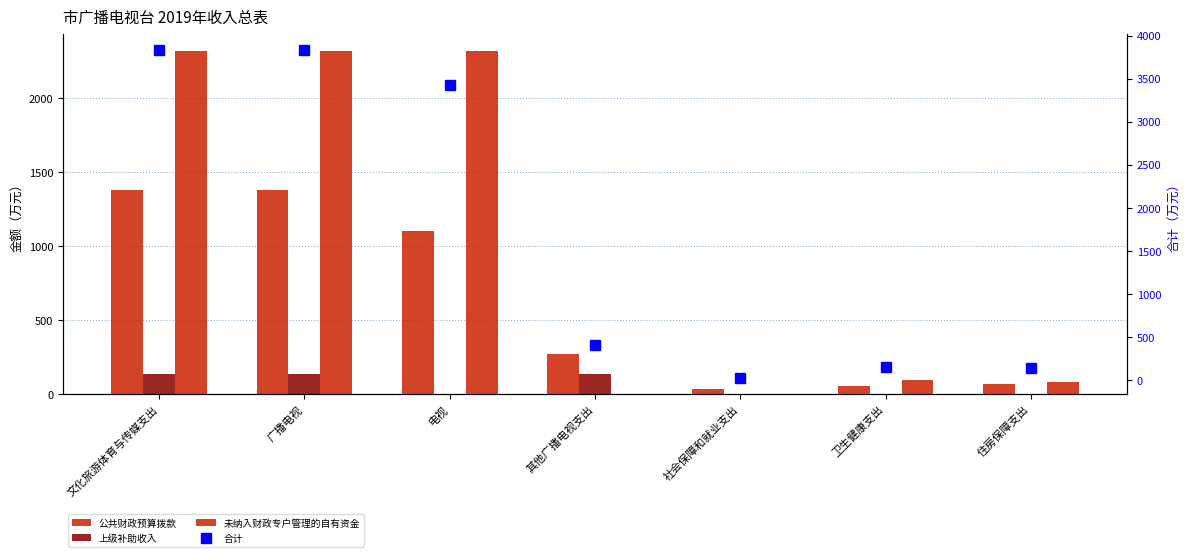

True or false: 合计 has a value of 9.2 at 社会保障和就业支出.

False